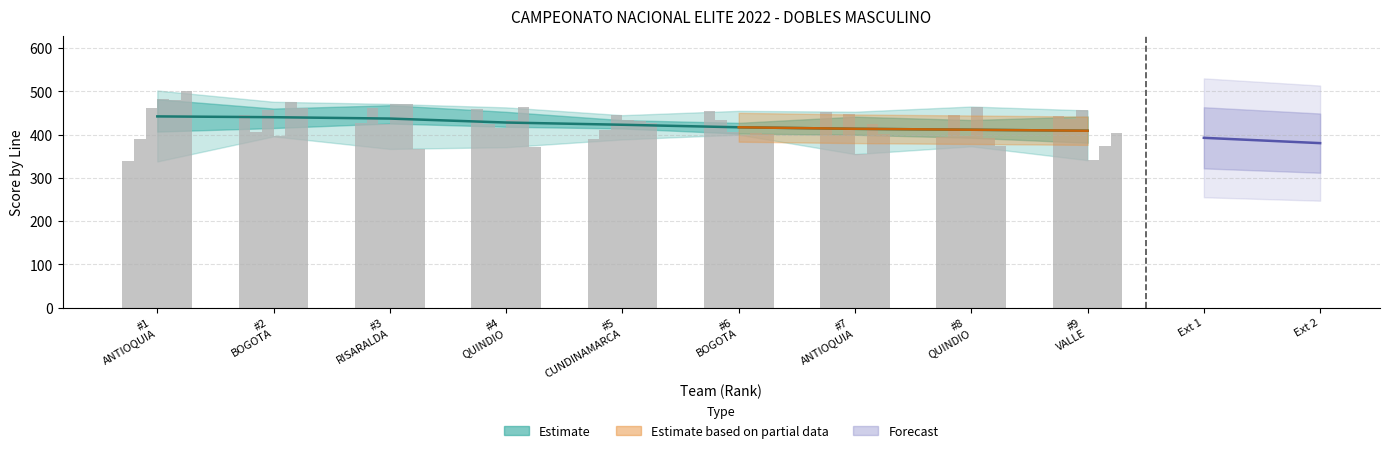

What is the total value across all series at #1
ANTIOQUIA?

2653